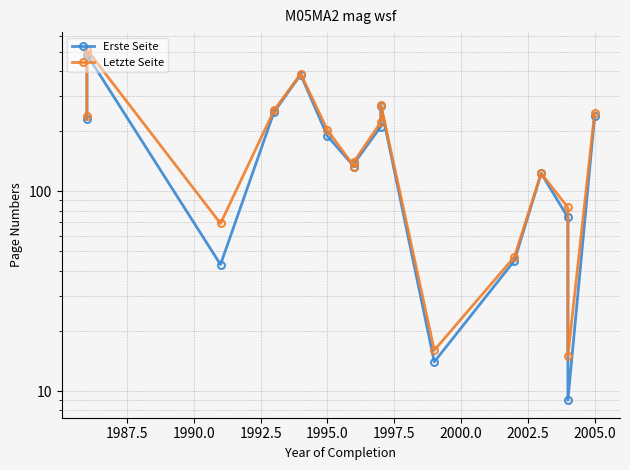

List the series in order of their peak value, highest first.

Letzte Seite, Erste Seite